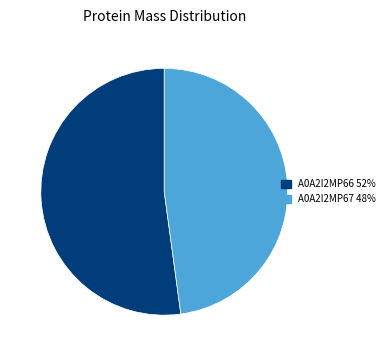

Does any single category account for the majority?

Yes